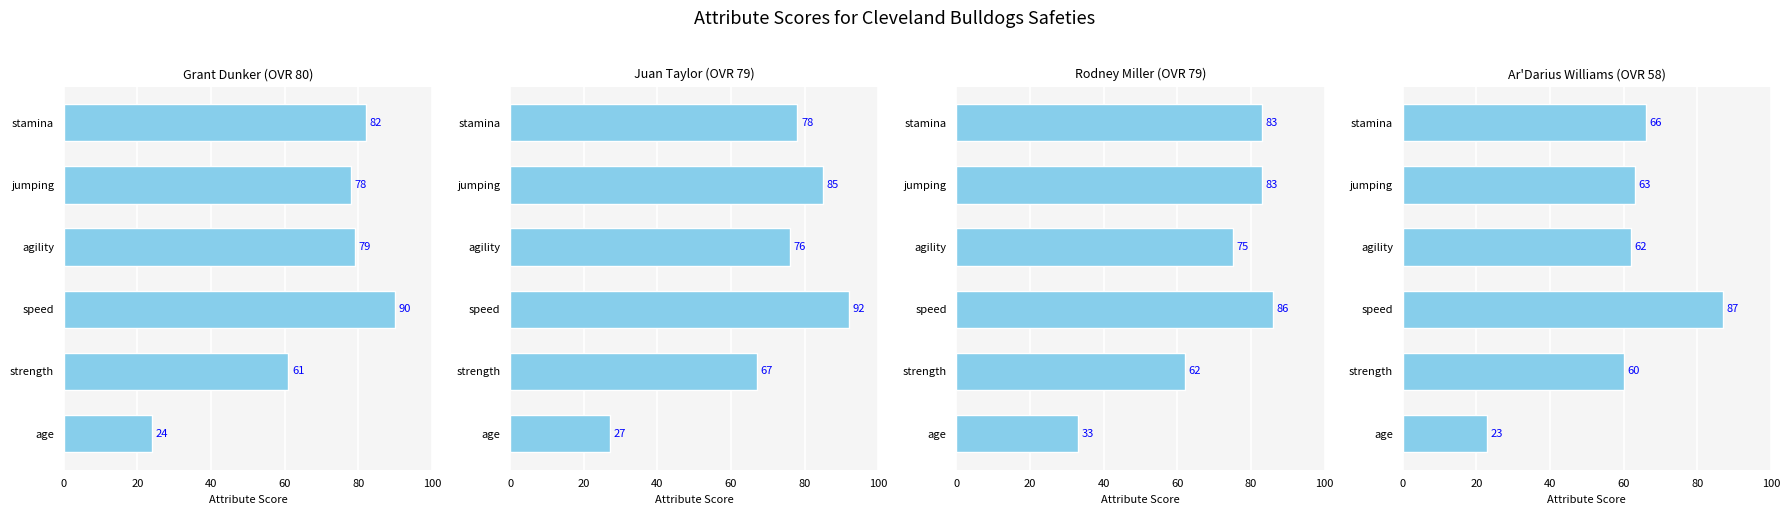

Reading left to right, transcribe all the data shown in this chart.

Grant Dunker (OVR 80): 24	61	90	79	78	82
Juan Taylor (OVR 79): 27	67	92	76	85	78
Rodney Miller (OVR 79): 33	62	86	75	83	83
Ar'Darius Williams (OVR 58): 23	60	87	62	63	66